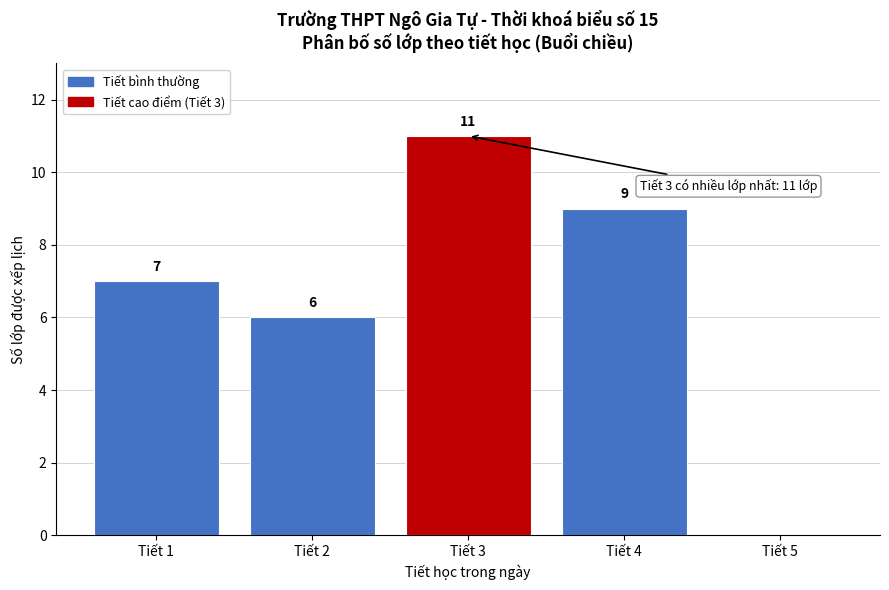

Reading right to left, extract all data points from this chart.

Tiết 5=0	Tiết 4=9	Tiết 3=11	Tiết 2=6	Tiết 1=7